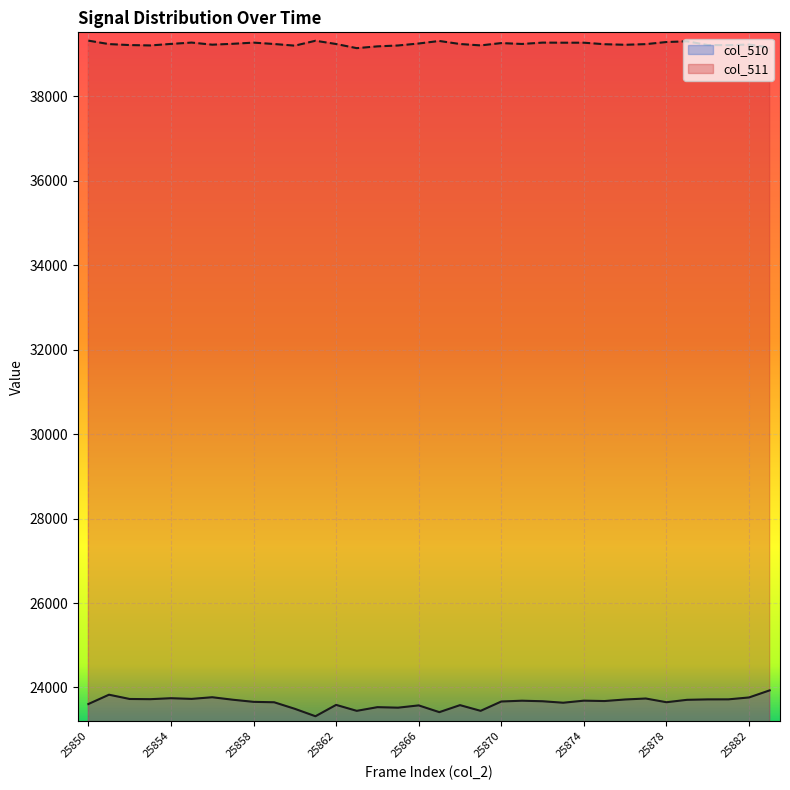

Reading left to right, list all the values displayed in this chart.

col_510: 25850=23607	25851=23828	25852=23727	25853=23722	25854=23745	25855=23729	25856=23768	25857=23709	25858=23659	25859=23649	25860=23494	25861=23318	25862=23587	25863=23446	25864=23533	25865=23521	25866=23575	25867=23415	25868=23581	25869=23446	25870=23667	25871=23686	25872=23673	25873=23638	25874=23687	25875=23678	25876=23715	25877=23738	25878=23650	25879=23707	25880=23717	25881=23718	25882=23763	25889=23931
col_511: 25850=39319	25851=39237	25852=39214	25853=39205	25854=39241	25855=39273	25856=39223	25857=39244	25858=39272	25859=39239	25860=39200	25861=39316	25862=39239	25863=39141	25864=39183	25865=39204	25866=39251	25867=39311	25868=39239	25869=39206	25870=39261	25871=39240	25872=39272	25873=39270	25874=39270	25875=39234	25876=39221	25877=39236	25878=39286	25879=39303	25880=39215	25881=39212	25882=39226	25889=39155